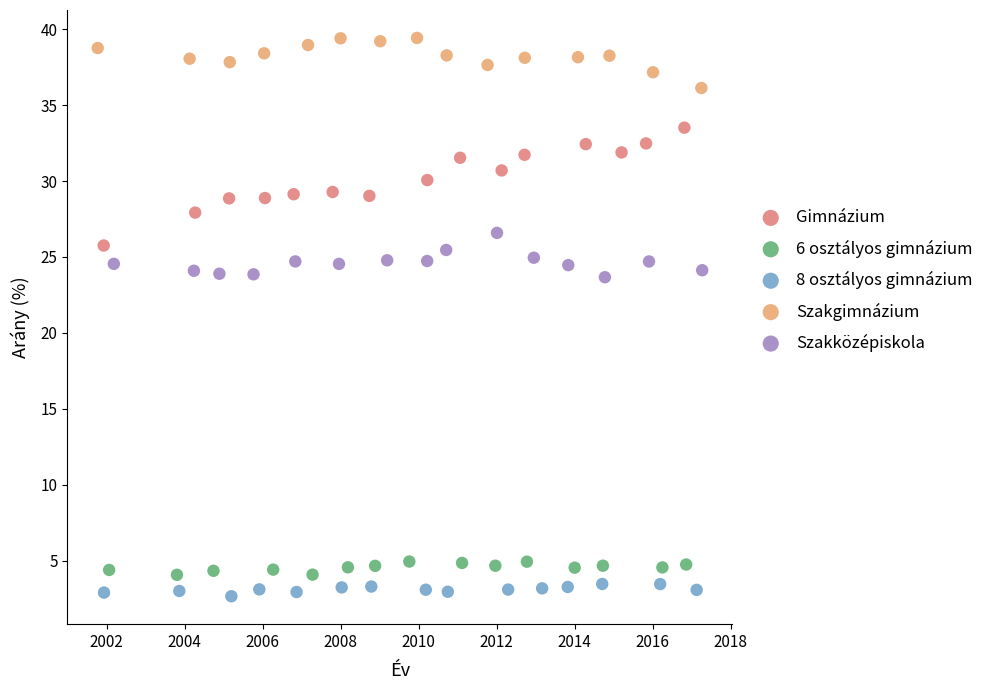

Which series reaches the maximum Y coordinate?

Szakgimnázium